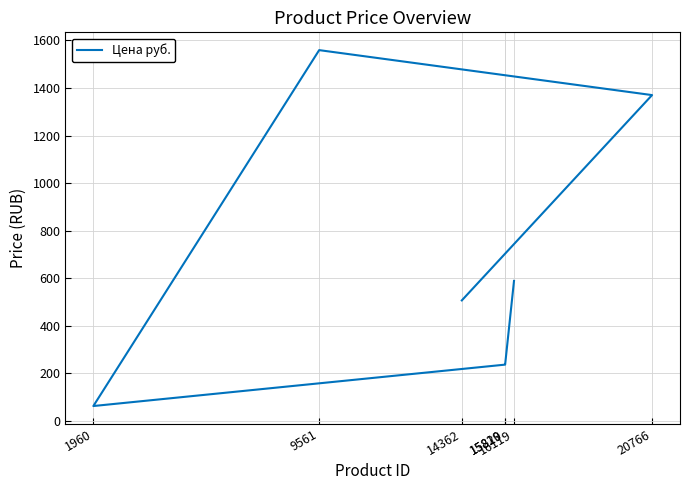

Rank the categories by value from highest to lowest.

9561, 20766, 16119, 14362, 15819, 15820, 1960